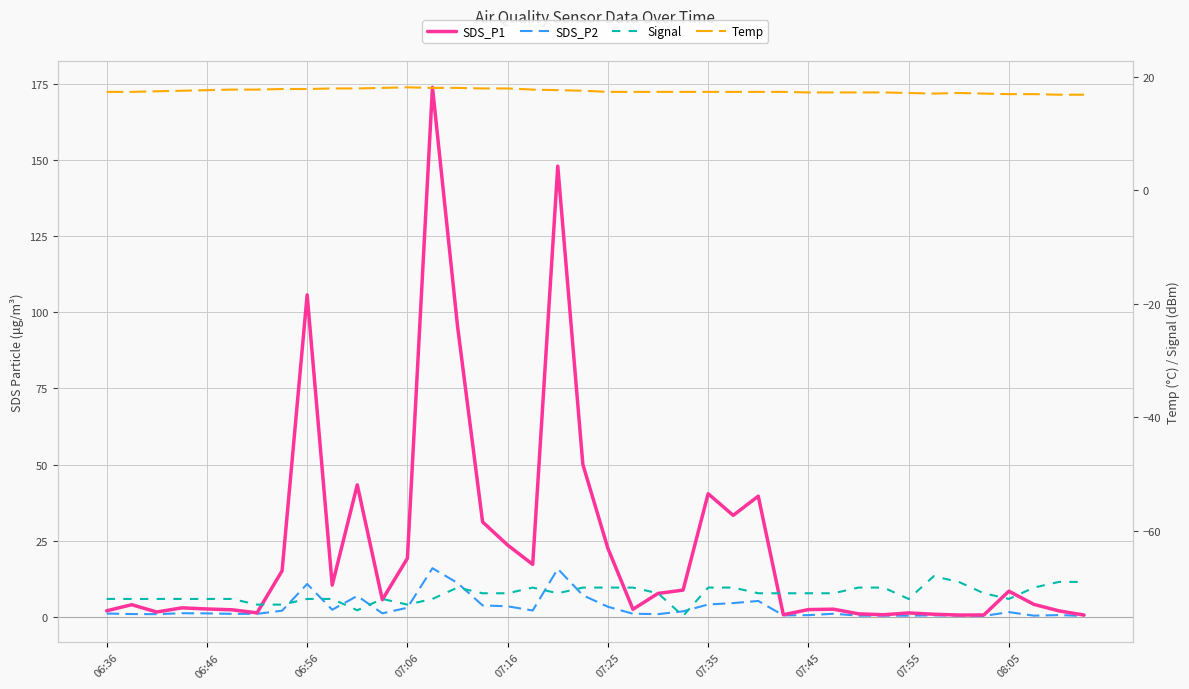

True or false: Temp and SDS_P1 intersect in this chart.

True